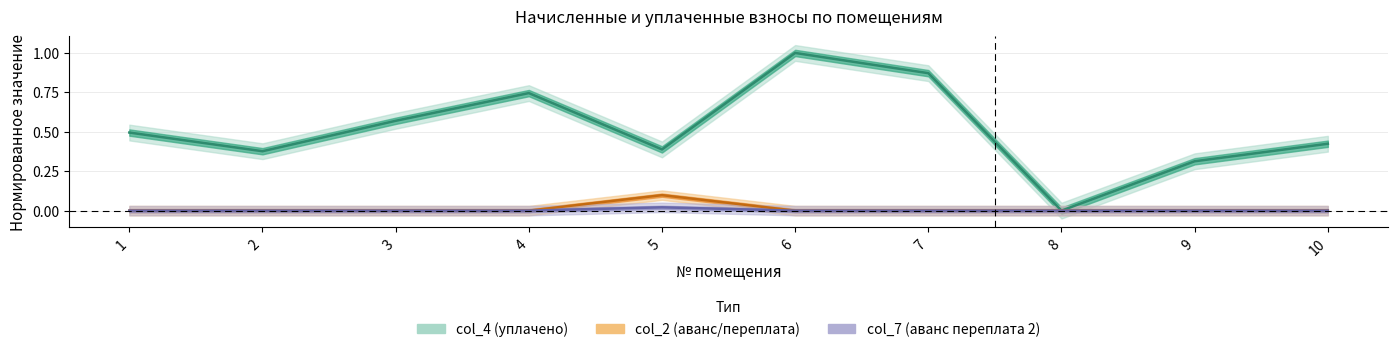

Rank the categories by col_4 (уплачено) value from lowest to highest.

8, 9, 2, 5, 10, 1, 3, 4, 7, 6